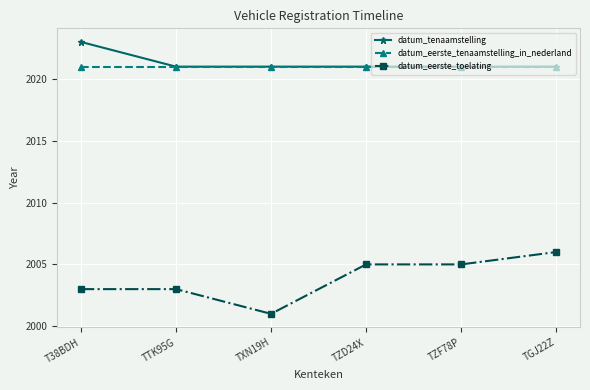

True or false: datum_tenaamstelling and datum_eerste_toelating cross at least once.

False